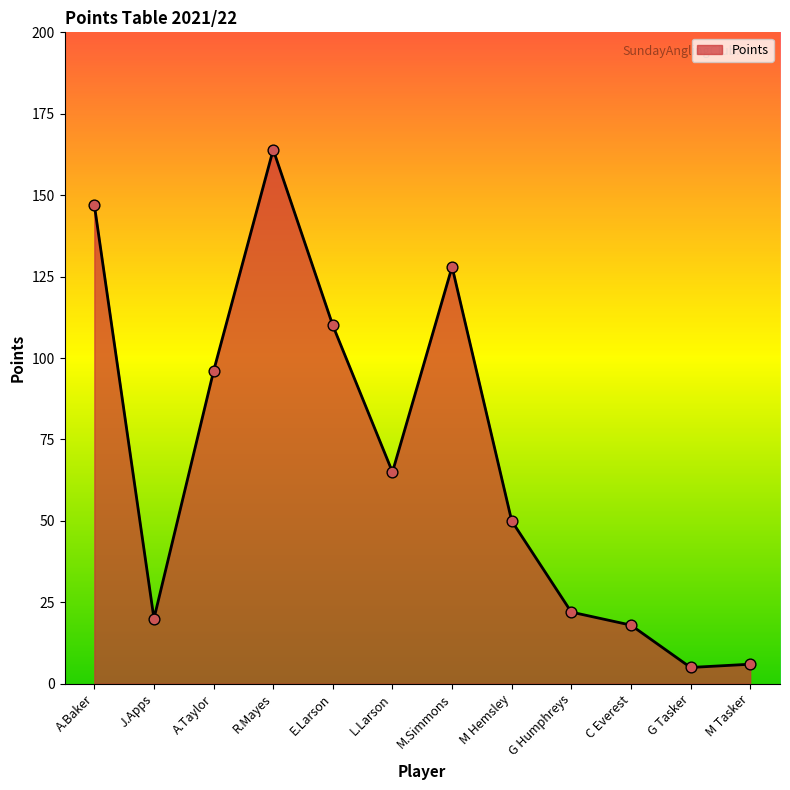

Which has a higher value, G Tasker or R.Mayes?

R.Mayes